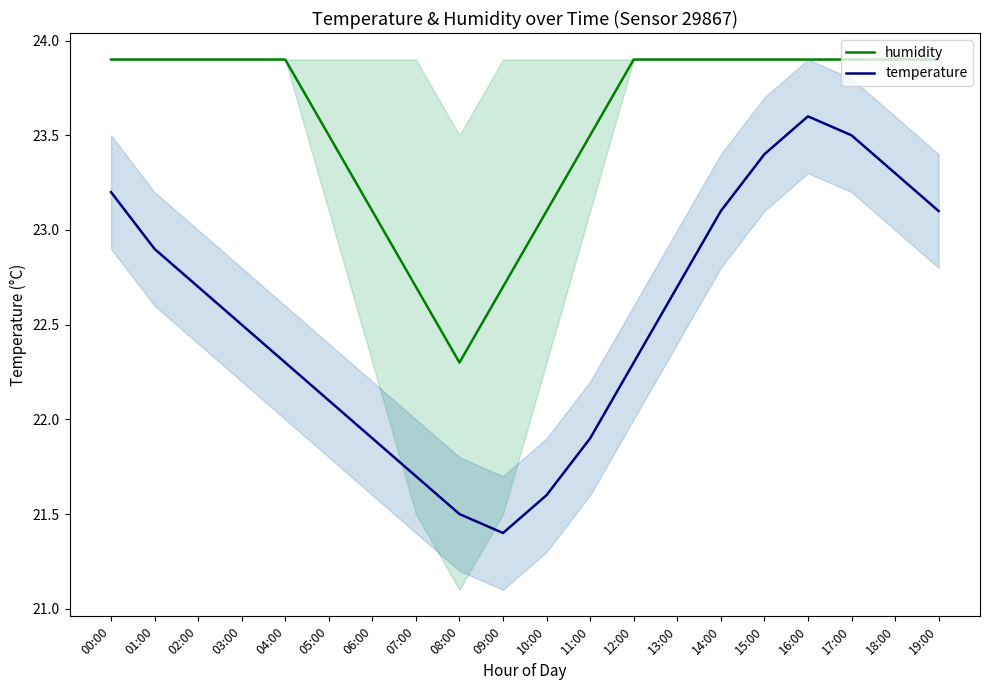

Which series changed the most between 00:00 and 14:00?

temperature